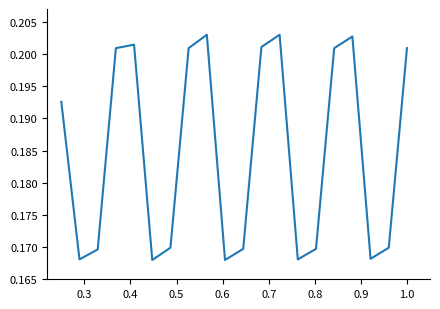

At which category does the data reach its first local valley?

0.3